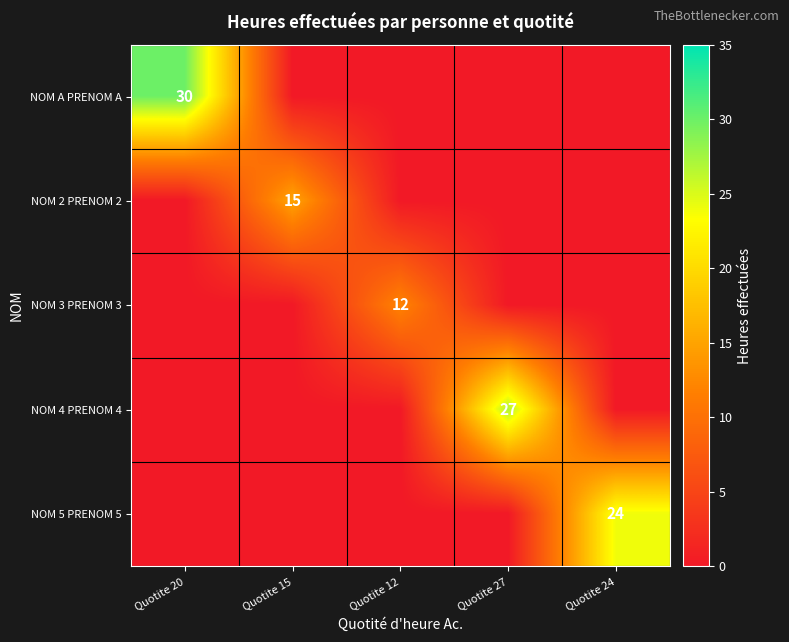

The value of NOM 3 PRENOM 3 at Quotite 12 is 12. True or false?

True